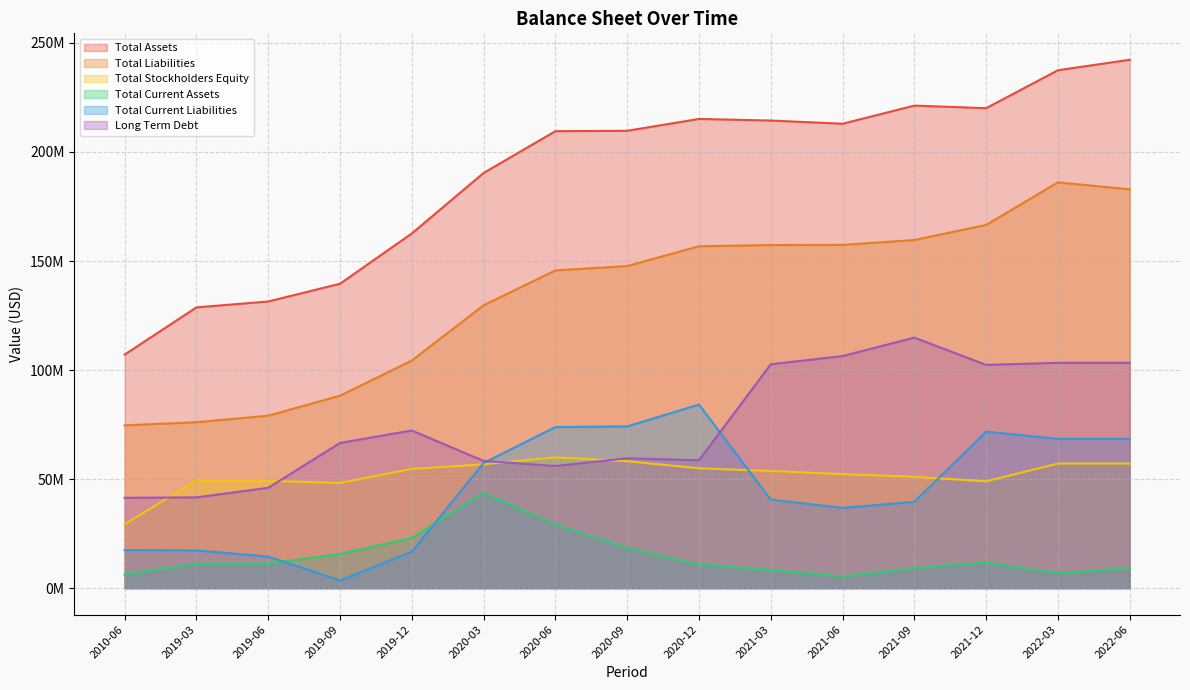

Where is Total Liabilities nearest to the value 130354747?

2020-03